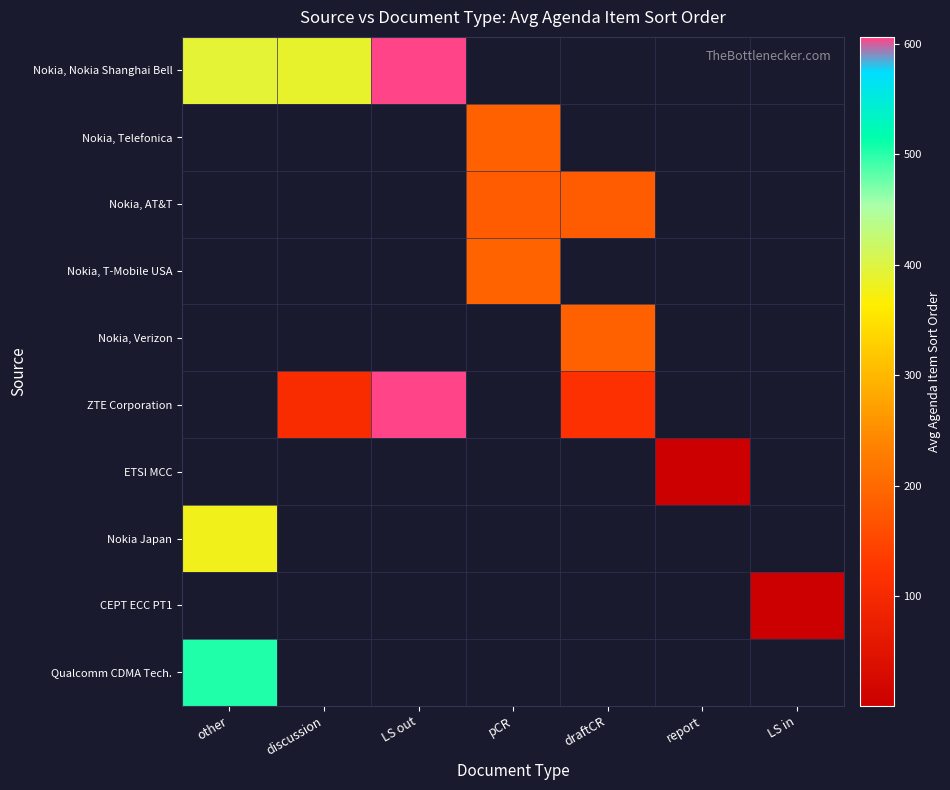

At how many categories does at least one series exceed 463?

2